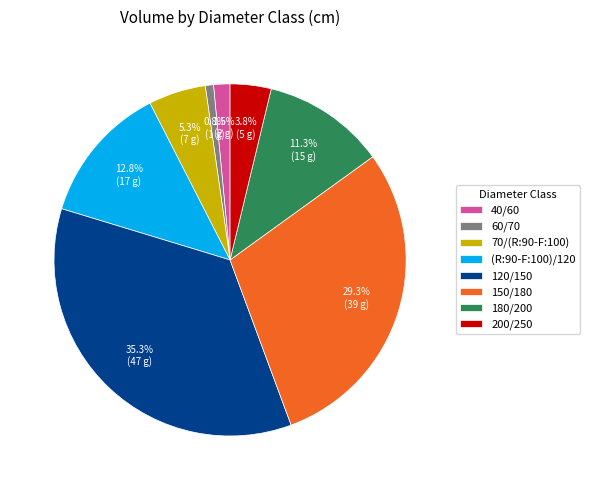

What is the ratio of the value at 60/70 to the value at 40/60?

0.5